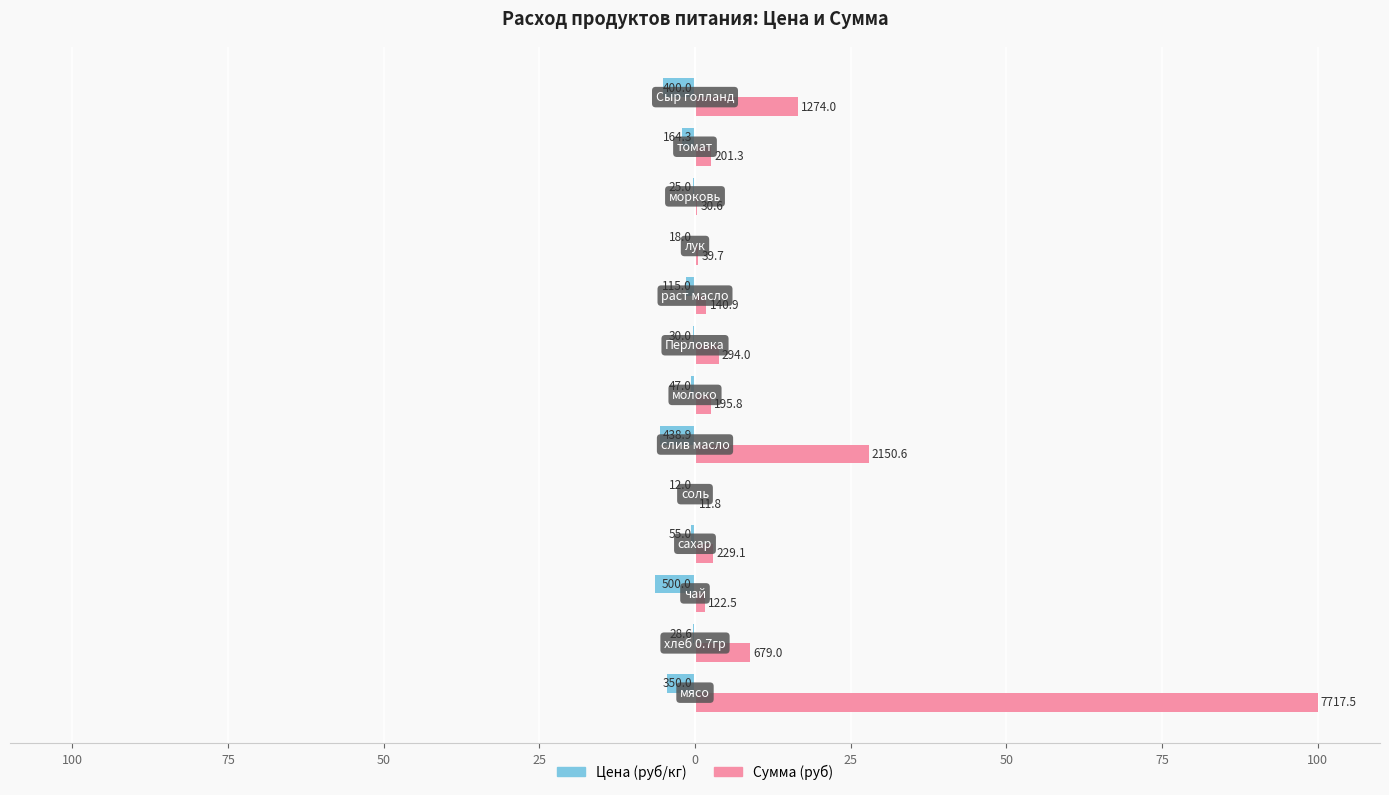

What are all the series names shown in the legend?

Цена (руб/кг), Сумма (руб)